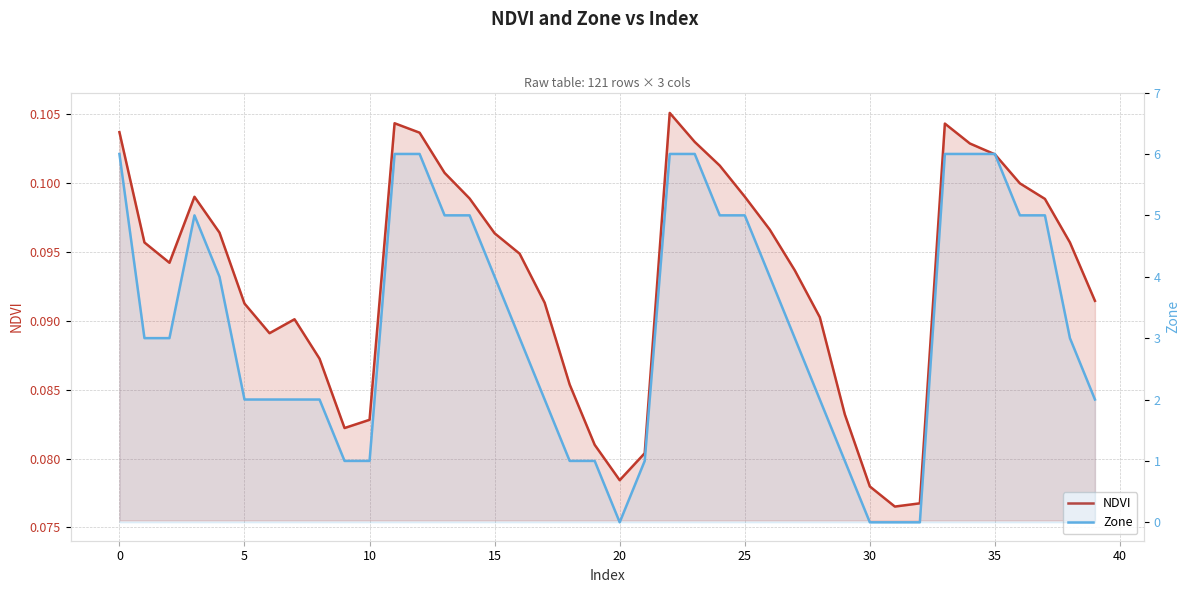

How many series are shown in this chart?

2